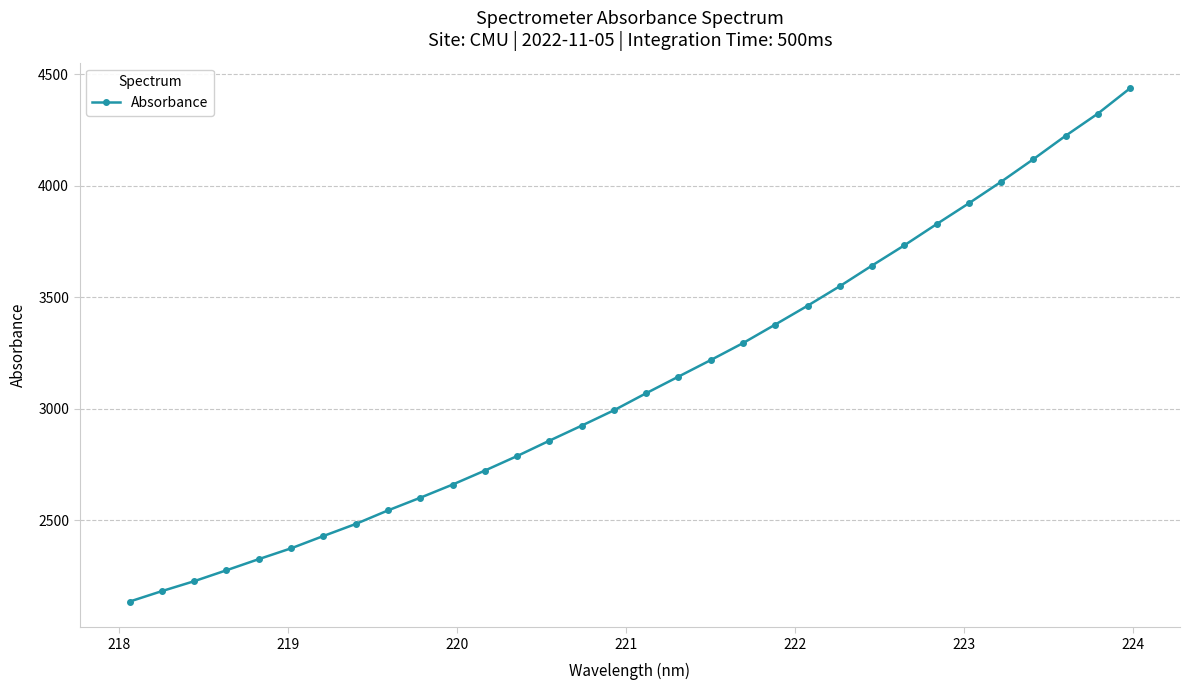

How many series are shown in this chart?

1